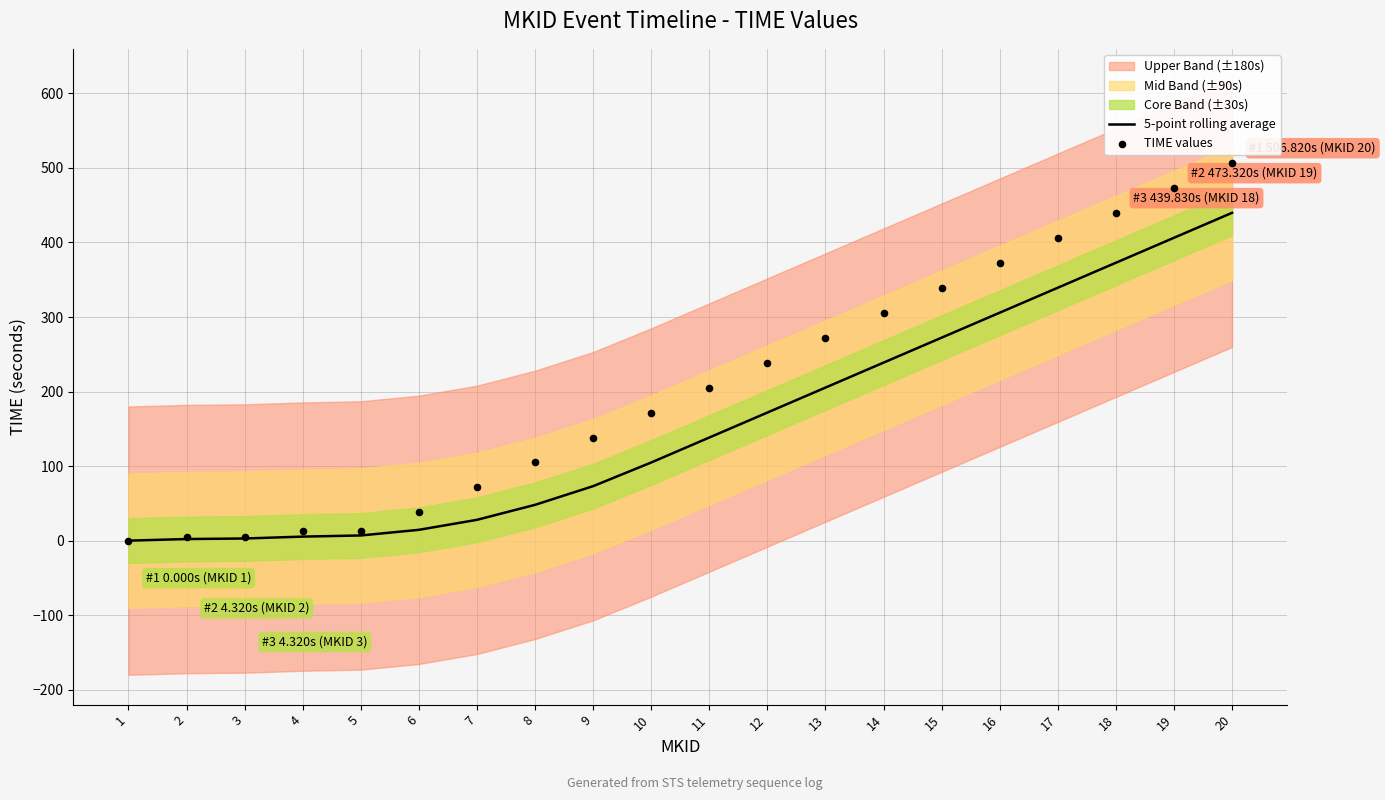

Which series has the largest total across all categories?

TIME values